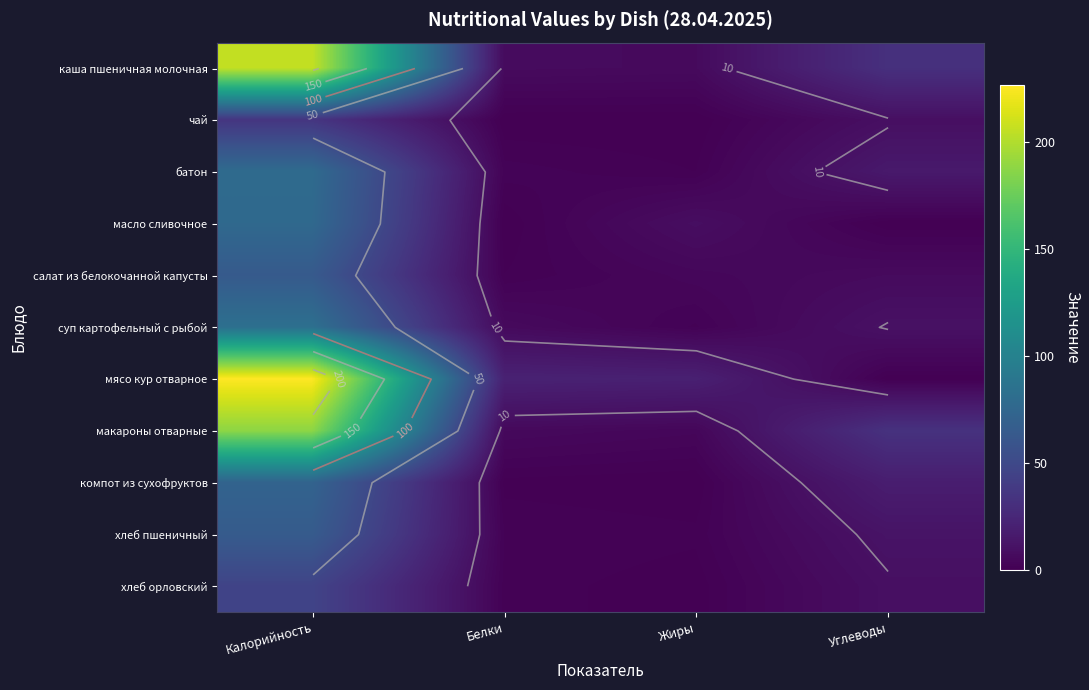

What is the sum of the компот из сухофруктов values at Углеводы and Жиры?

18.3